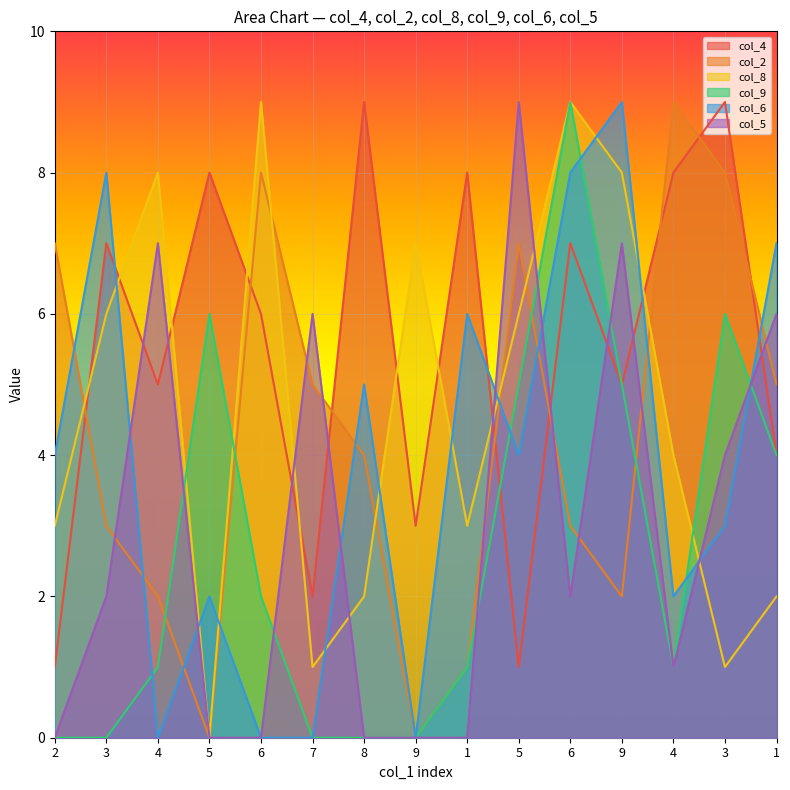

Which label corresponds to the smallest value in the chart?

5